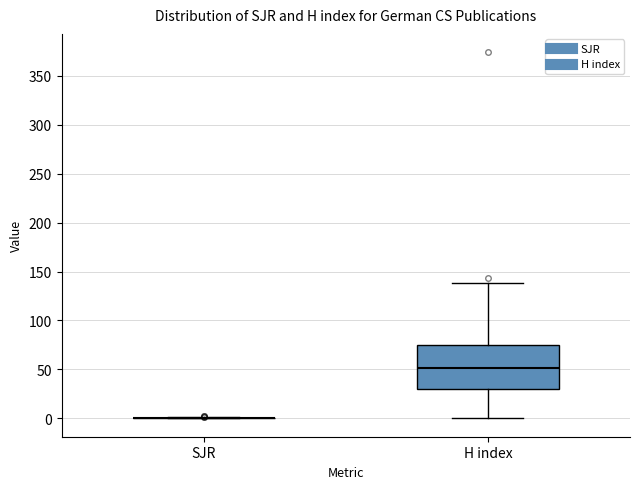

Reading left to right, read every box against the y-axis: the position of its median line, the range the box covers, and the ends of its whiskers. The values are not printed on the chart, so give them approximately, as read against the axis.

SJR: box collapsed to a line at 0, whiskers 0 to 0
H index: median 50, box 30 to 75, whiskers 0 to 140